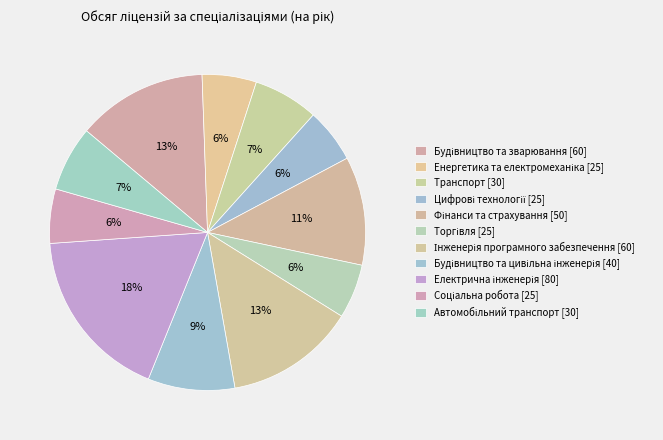

Which slice is the smallest?

Енергетика та електромеханіка